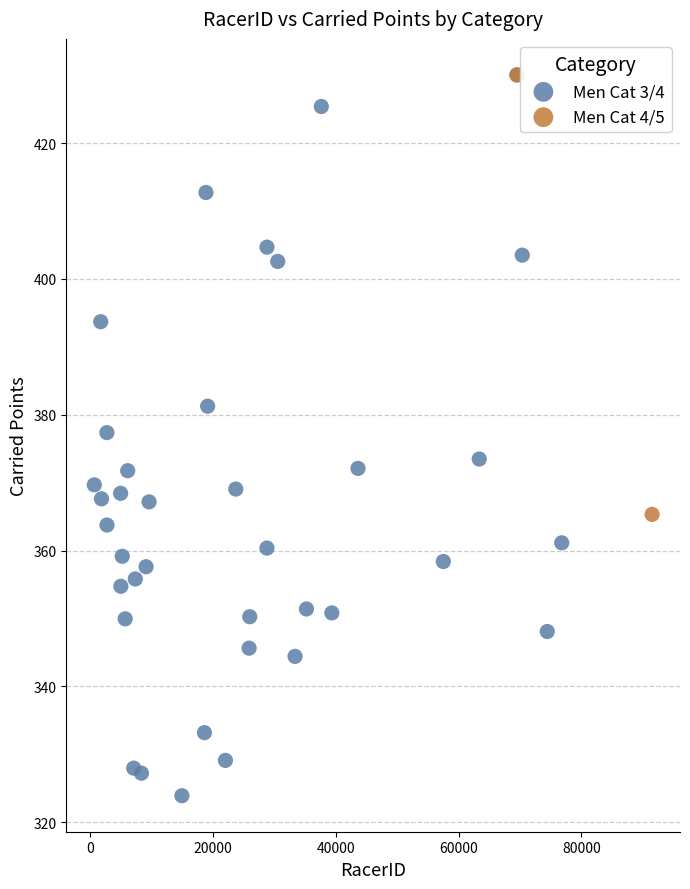

What are all the series names shown in the legend?

Men Cat 3/4, Men Cat 4/5